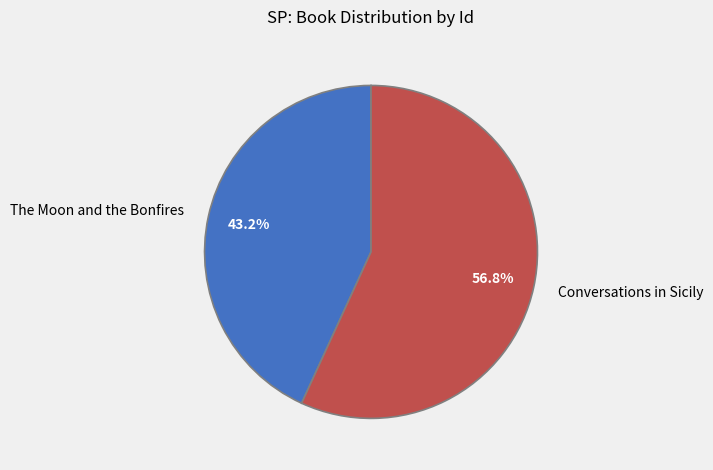

The Conversations in Sicily slice represents 66% of the pie. True or false?

False